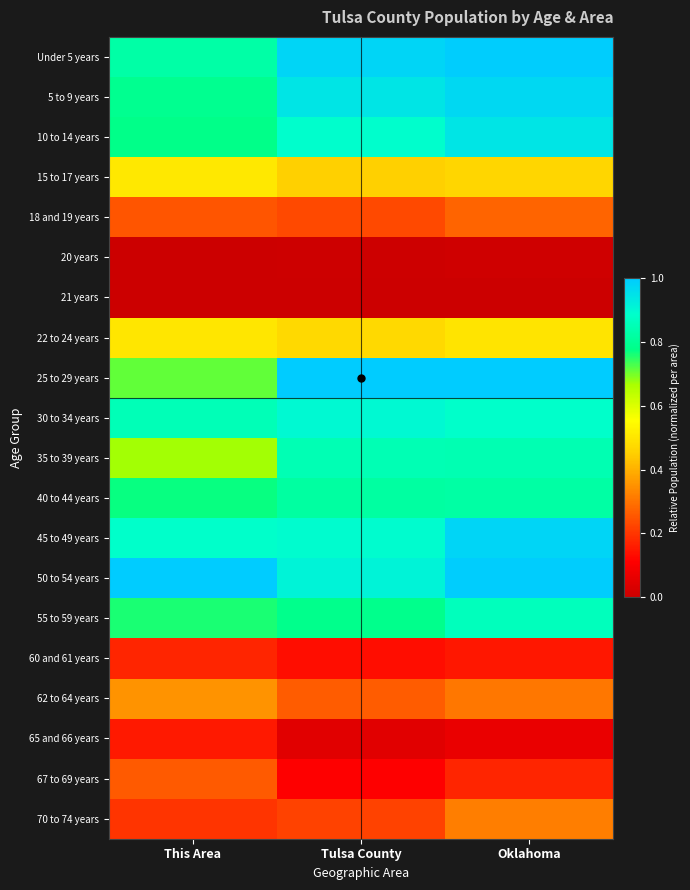

Reading left to right, transcribe all the data shown in this chart.

Under 5 years: This Area=0.8	Tulsa County=1.0	Oklahoma=1.0
5 to 9 years: This Area=0.8	Tulsa County=0.9	Oklahoma=1.0
10 to 14 years: This Area=0.8	Tulsa County=0.9	Oklahoma=0.9
15 to 17 years: This Area=0.5	Tulsa County=0.5	Oklahoma=0.5
18 and 19 years: This Area=0.3	Tulsa County=0.2	Oklahoma=0.3
20 years: This Area=0.0	Tulsa County=0.0	Oklahoma=0.0
21 years: This Area=0.0	Tulsa County=0.0	Oklahoma=0.0
22 to 24 years: This Area=0.5	Tulsa County=0.5	Oklahoma=0.5
25 to 29 years: This Area=0.7	Tulsa County=1.0	Oklahoma=1.0
30 to 34 years: This Area=0.9	Tulsa County=0.9	Oklahoma=0.9
35 to 39 years: This Area=0.7	Tulsa County=0.8	Oklahoma=0.8
40 to 44 years: This Area=0.8	Tulsa County=0.8	Oklahoma=0.8
45 to 49 years: This Area=0.9	Tulsa County=0.9	Oklahoma=1.0
50 to 54 years: This Area=1.0	Tulsa County=0.9	Oklahoma=1.0
55 to 59 years: This Area=0.8	Tulsa County=0.8	Oklahoma=0.9
60 and 61 years: This Area=0.2	Tulsa County=0.1	Oklahoma=0.2
62 to 64 years: This Area=0.4	Tulsa County=0.3	Oklahoma=0.3
65 and 66 years: This Area=0.2	Tulsa County=0.0	Oklahoma=0.1
67 to 69 years: This Area=0.3	Tulsa County=0.1	Oklahoma=0.2
70 to 74 years: This Area=0.2	Tulsa County=0.2	Oklahoma=0.3